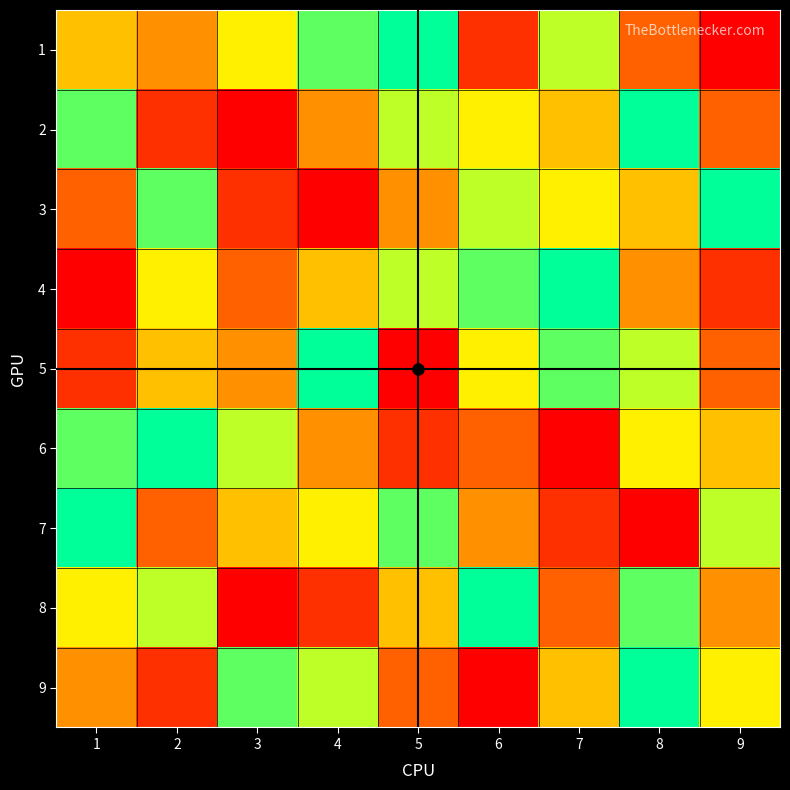

Reading left to right, what are all the values shown in this chart?

1: 1=5	2=4	3=6	4=8	5=9	6=2	7=7	8=3	9=1
2: 1=8	2=2	3=1	4=4	5=7	6=6	7=5	8=9	9=3
3: 1=3	2=8	3=2	4=1	5=4	6=7	7=6	8=5	9=9
4: 1=1	2=6	3=3	4=5	5=7	6=8	7=9	8=4	9=2
5: 1=2	2=5	3=4	4=9	5=1	6=6	7=8	8=7	9=3
6: 1=8	2=9	3=7	4=4	5=2	6=3	7=1	8=6	9=5
7: 1=9	2=3	3=5	4=6	5=8	6=4	7=2	8=1	9=7
8: 1=6	2=7	3=1	4=2	5=5	6=9	7=3	8=8	9=4
9: 1=4	2=2	3=8	4=7	5=3	6=1	7=5	8=9	9=6